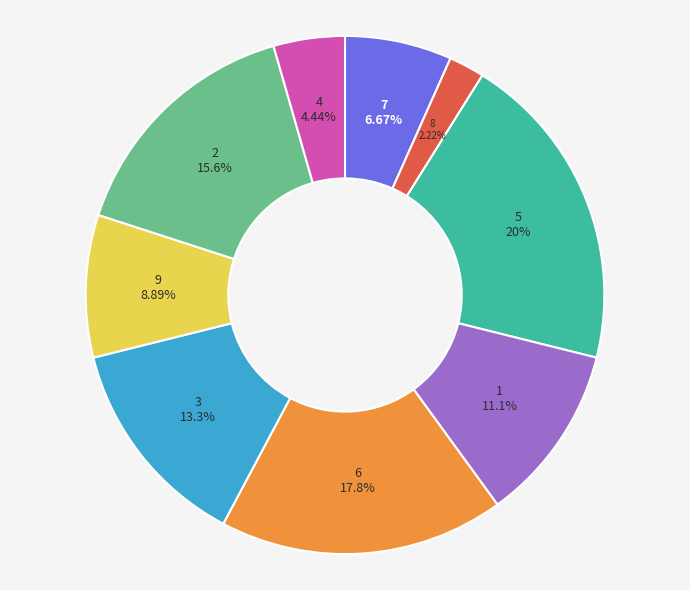

What is the total percentage of 5 and 6?

37.8%